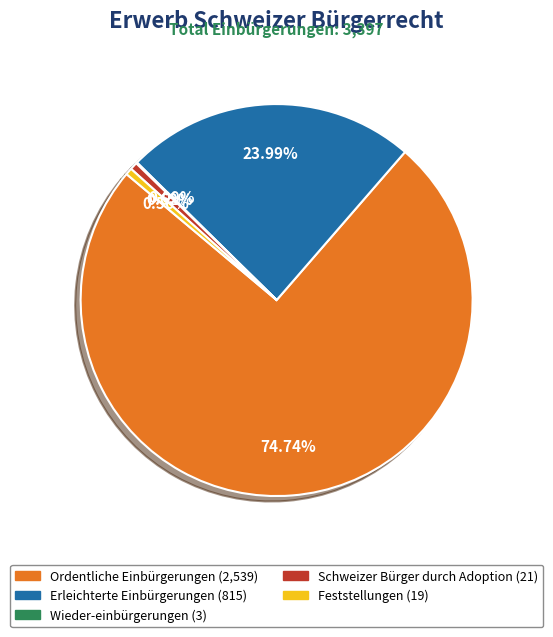

Approximately how many times larger is the value at Ordentliche Einbürgerungen compared to Schweizer Bürger durch Adoption?

120.9